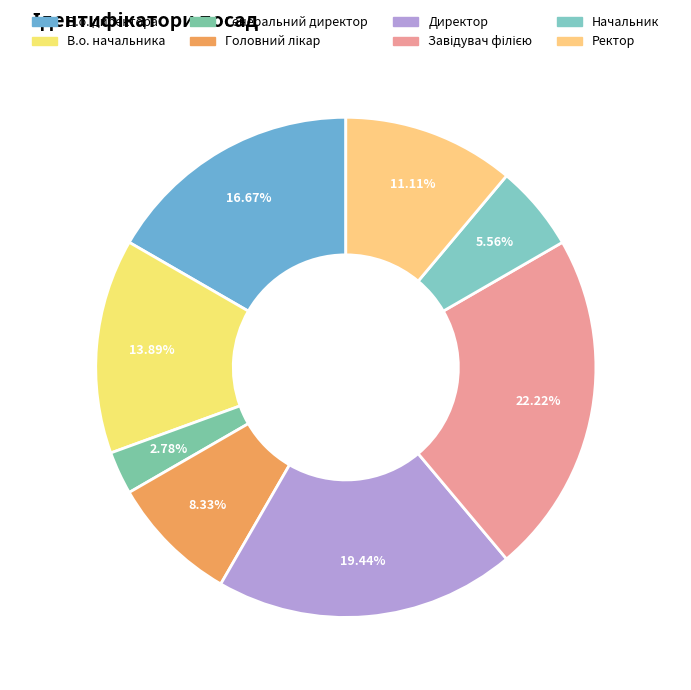

What is the ratio of the value at В.о. директора to the value at В.о. начальника?

1.2